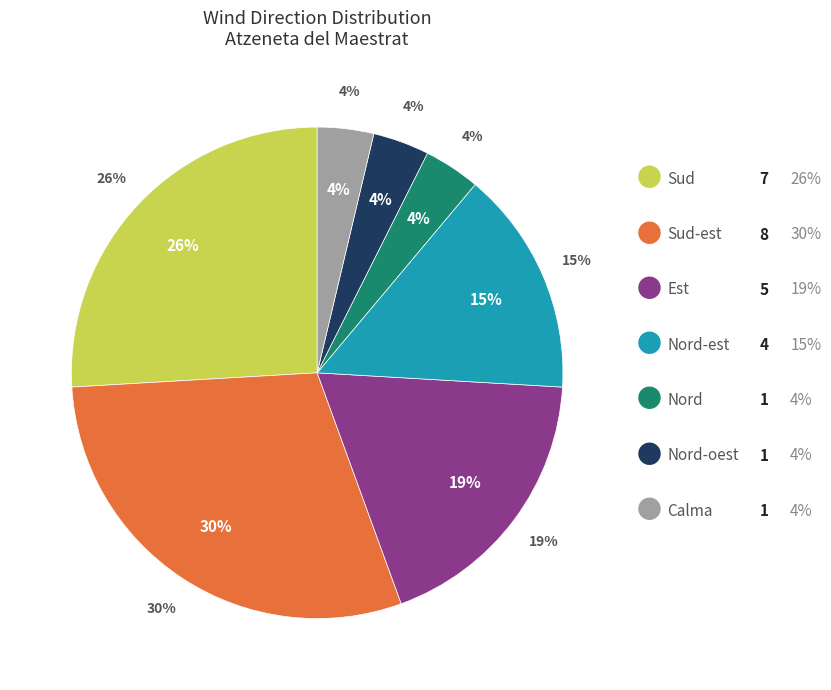

To the nearest percent, what percentage of the pie is Calma?

4%